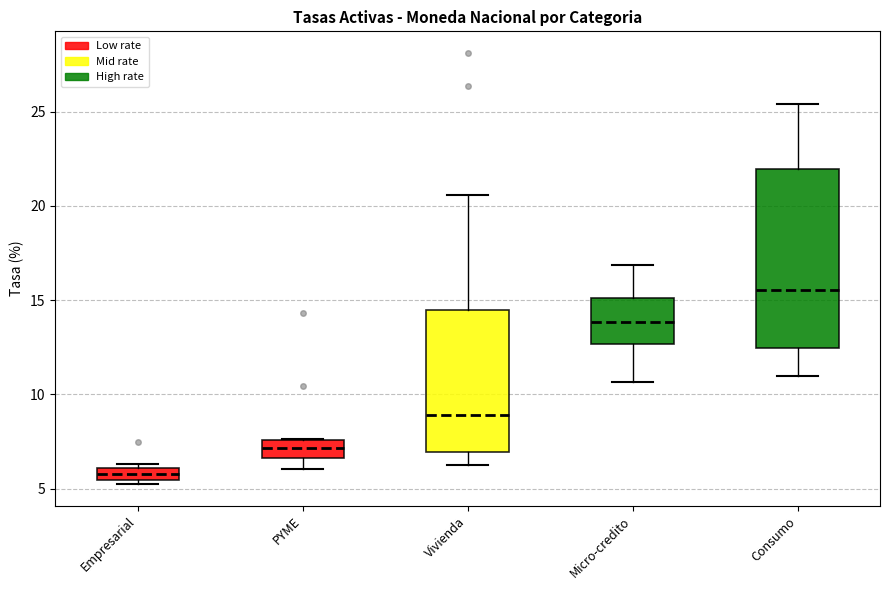

Comparing the boxes themselves (not the whiskers), which one is the tallest?

Consumo